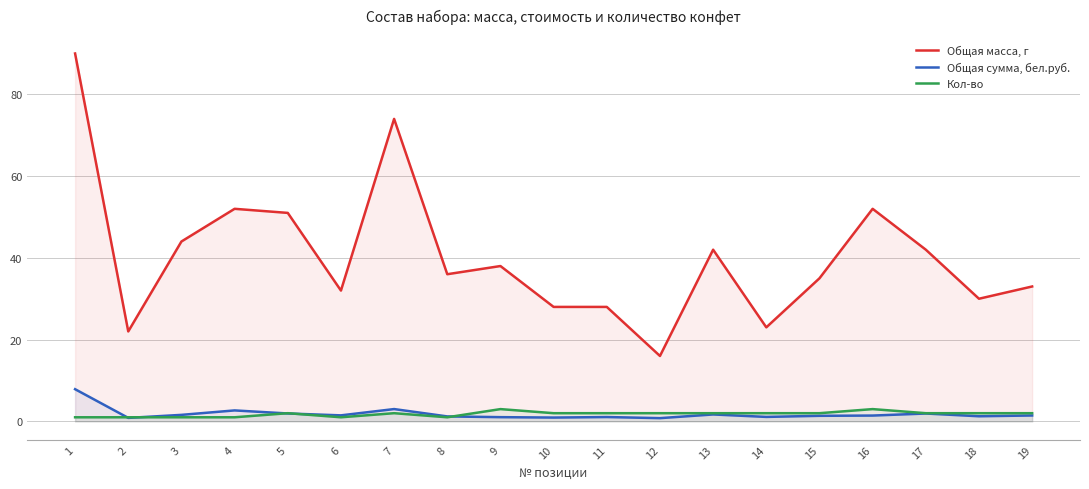

Count the Кол-во values in the range 1 to 2.

17